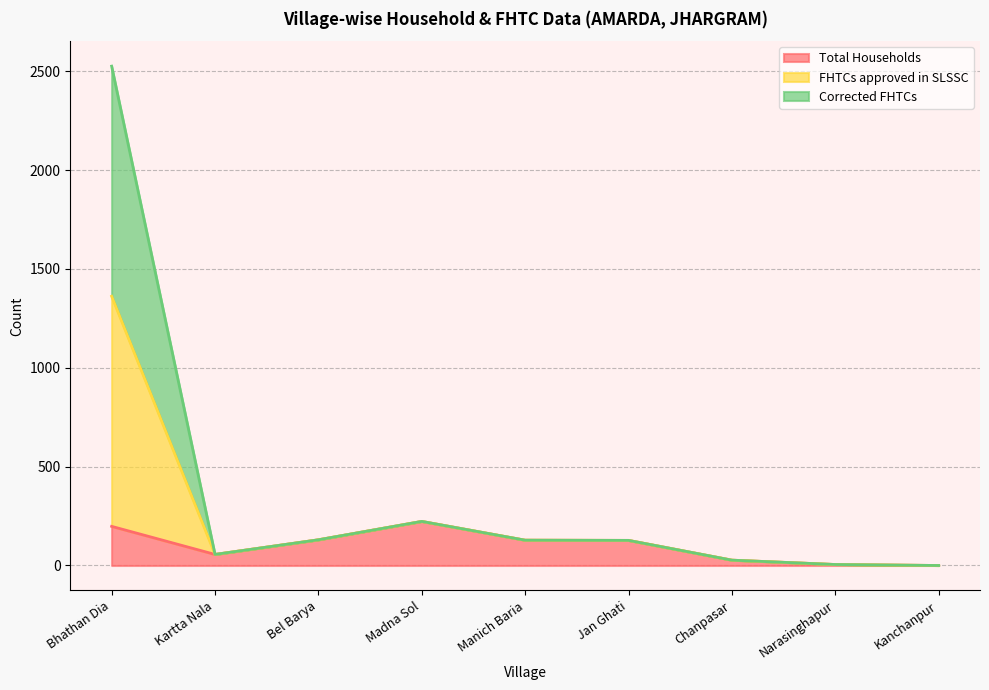

The value of FHTCs approved in SLSSC at Jan Ghati is 169. True or false?

False